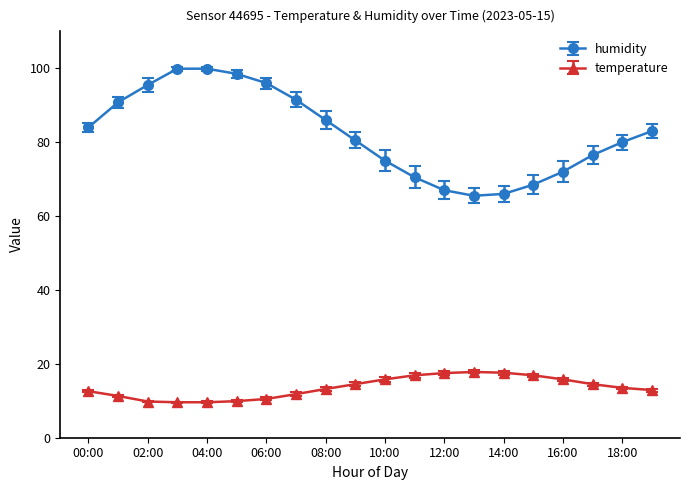

At how many categories does at least one series exceed 57?

20